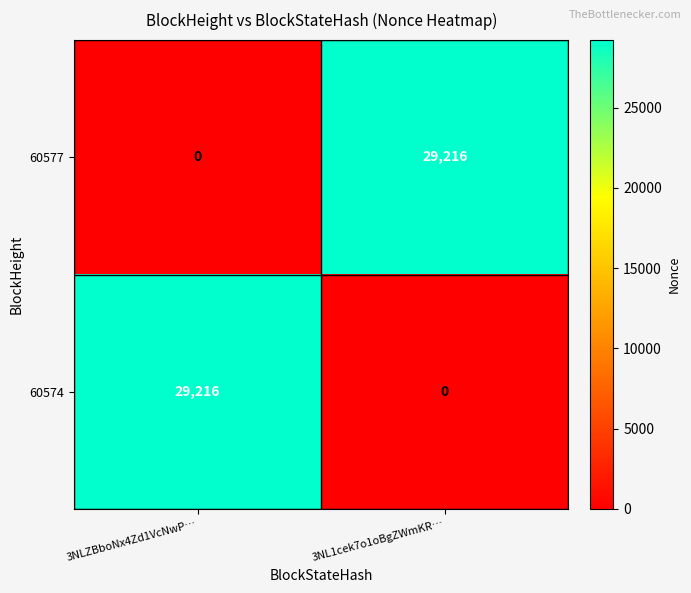

What is the total value across all series at 3NLZBboNx4Zd1VcNwP…?

29216